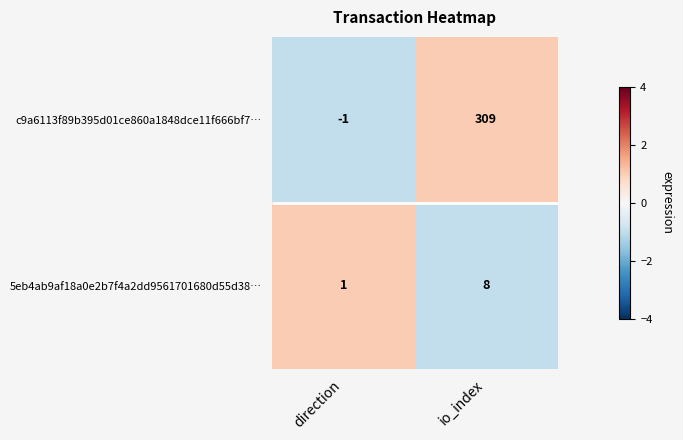

Count the c9a6113f89b395d01ce860a1848dce11f666bf7… values in the range -1 to 1.

2